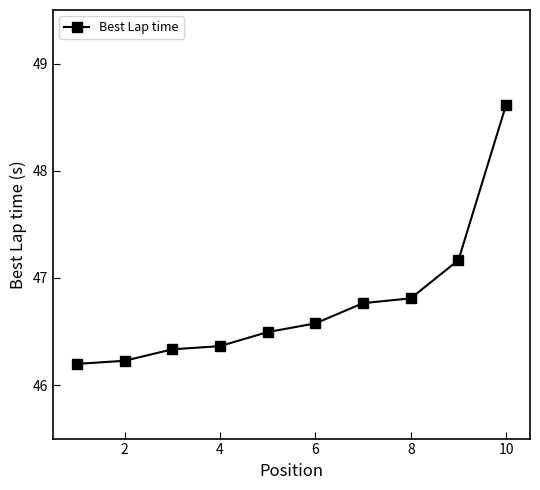

What is the value of the 6th point from the left?

46.6